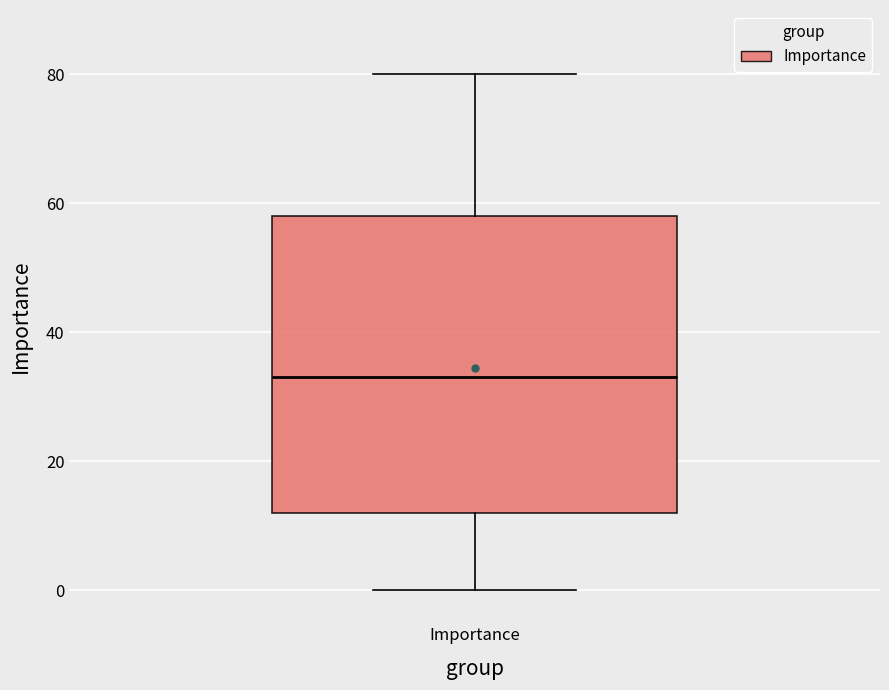

Read this box plot against the y-axis: the position of the median line, the range covered by the box, and the ends of both whiskers. The values are not printed on the chart, so give them approximately, as read against the axis.

median 34, box 12 to 58, whiskers 0 to 80